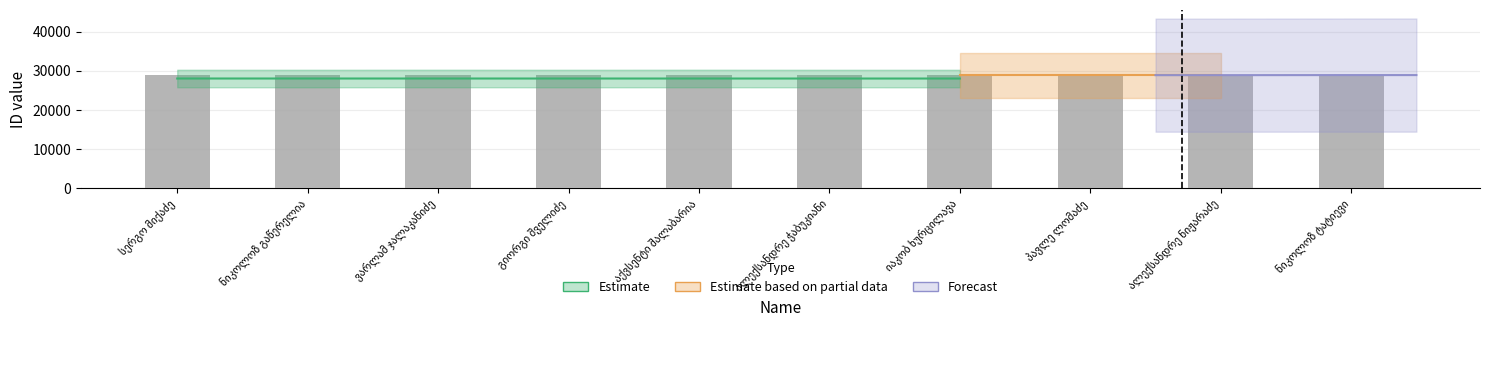

Does the chart contain stacked bars?

No